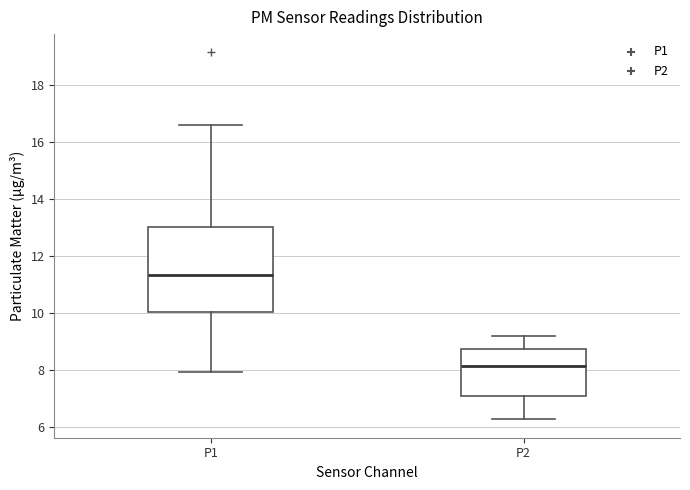

Which box's median line is the lowest?

P2